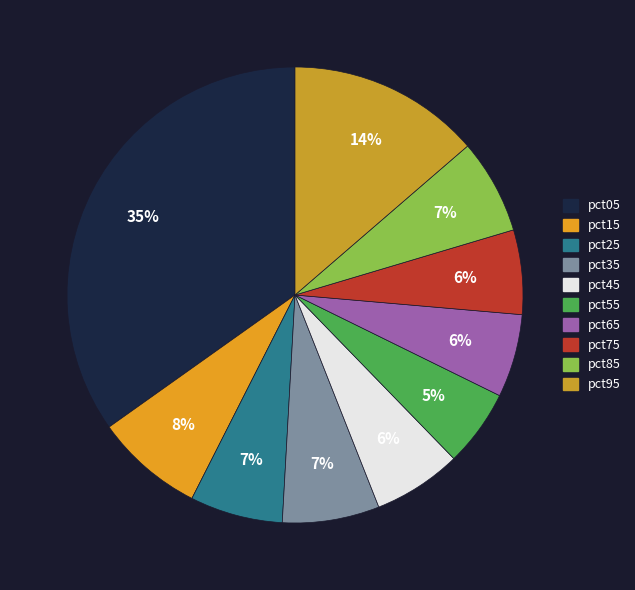

What portion of the pie excludes pct45?

93.7%